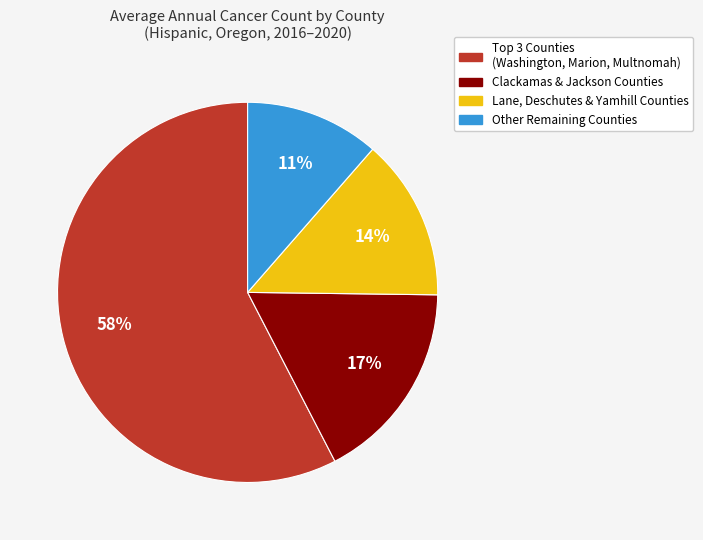

The Other Remaining Counties slice represents 18% of the pie. True or false?

False